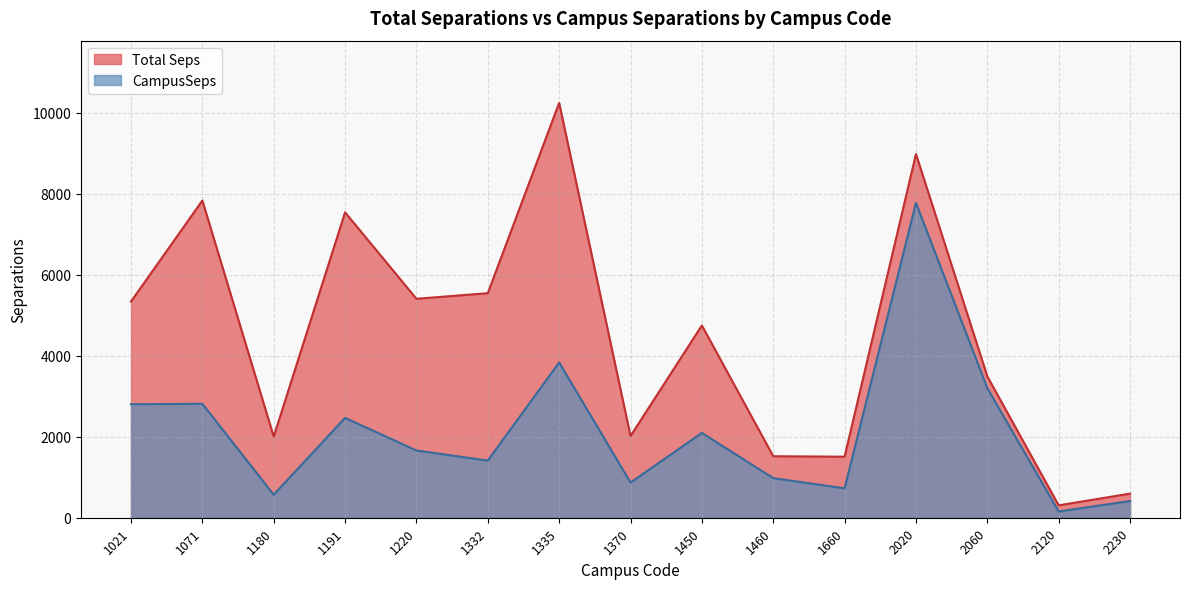

Does the chart have visible grid lines?

Yes